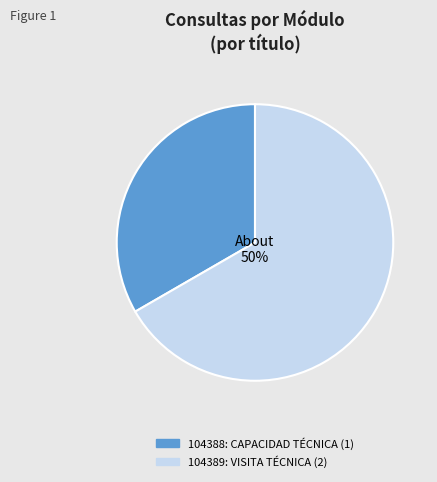

What percentage is the 104389 slice, to the nearest percent?

67%